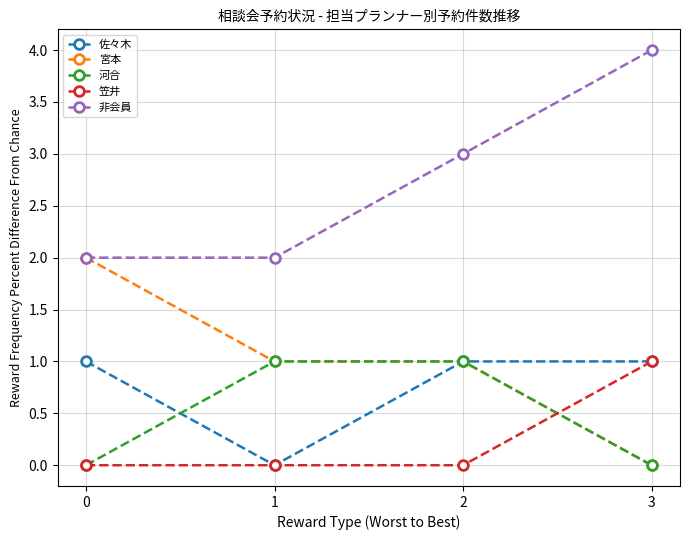

What is the maximum value shown in the chart?

4